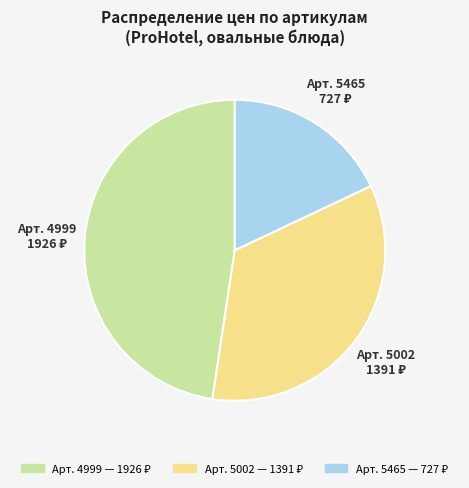

How many segments does this pie chart have?

3